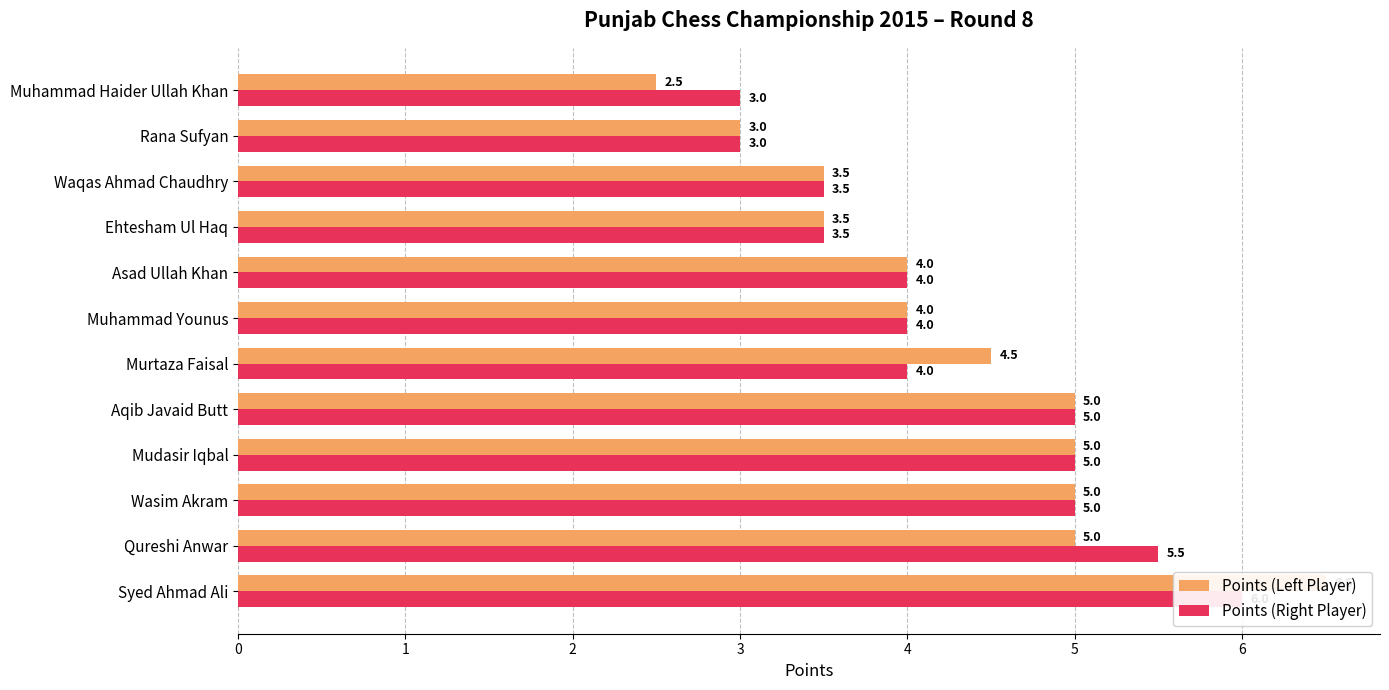

What is the difference between the Points (Right Player) values at Ehtesham Ul Haq and Rana Sufyan?

0.5